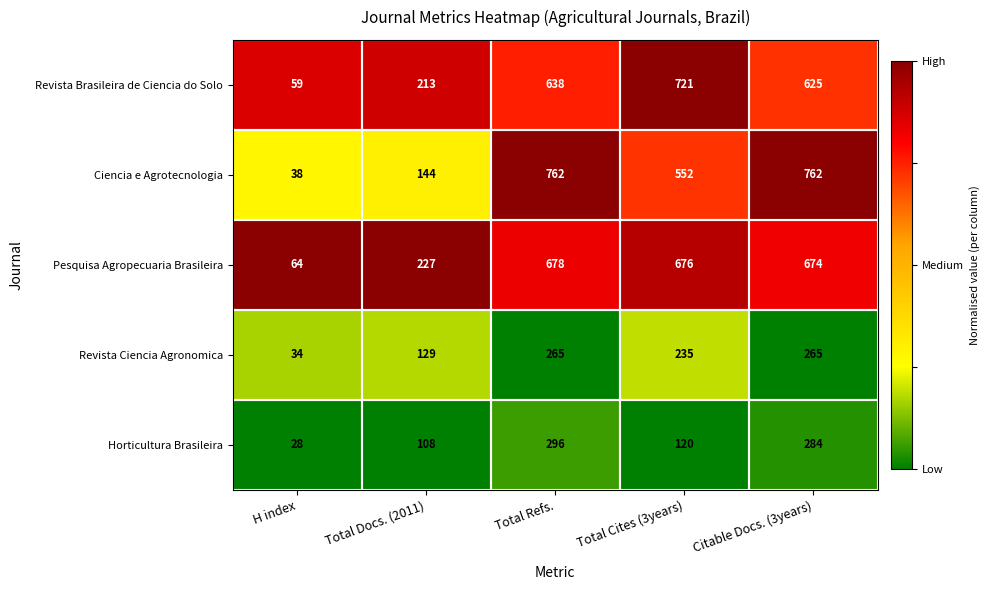

What is the sum of the Horticultura Brasileira values at Total Refs. and H index?

324